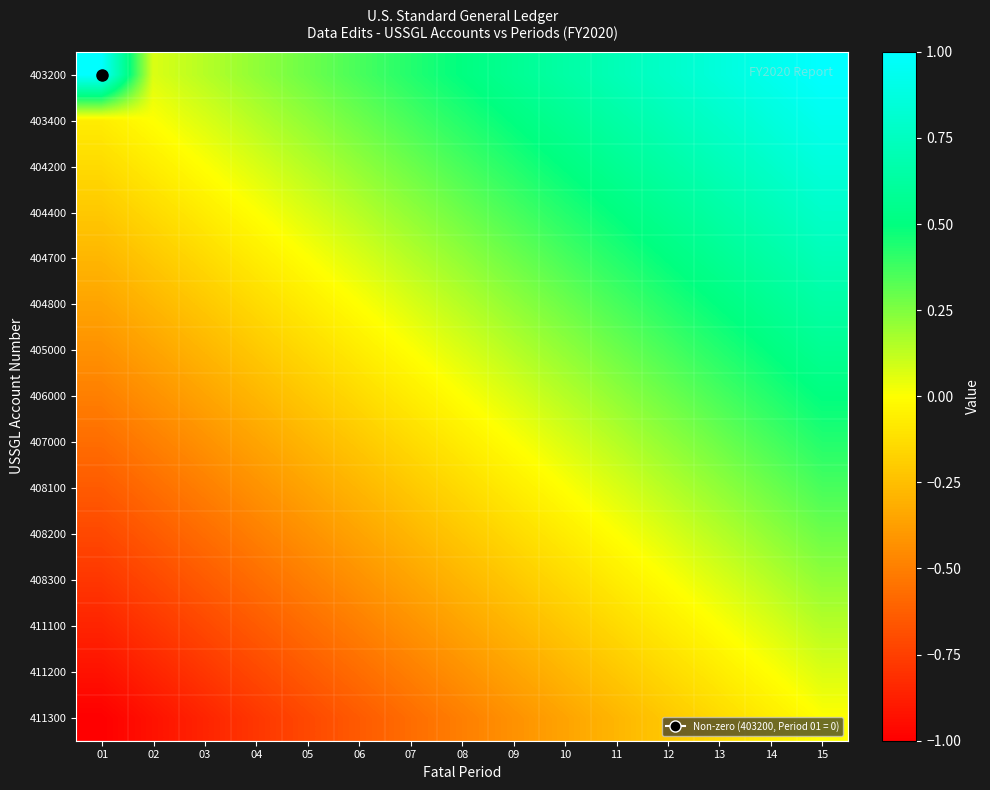

Rank the series by their maximum value, from highest to lowest.

403200, 403400, 404200, 404400, 404700, 404800, 405000, 406000, 407000, 408100, 408200, 408300, 411100, 411200, 411300